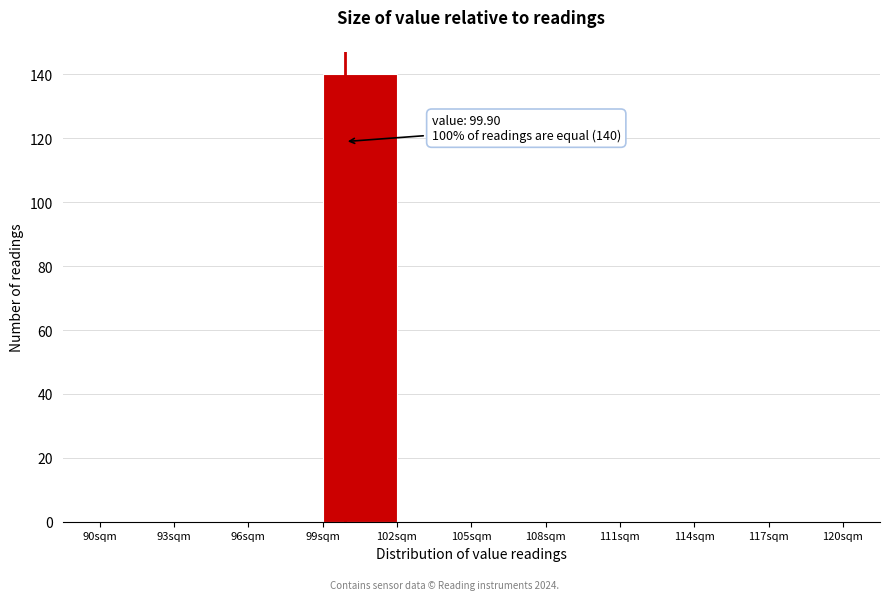

Over which range of the x-axis is the bar tallest?

99 to 102